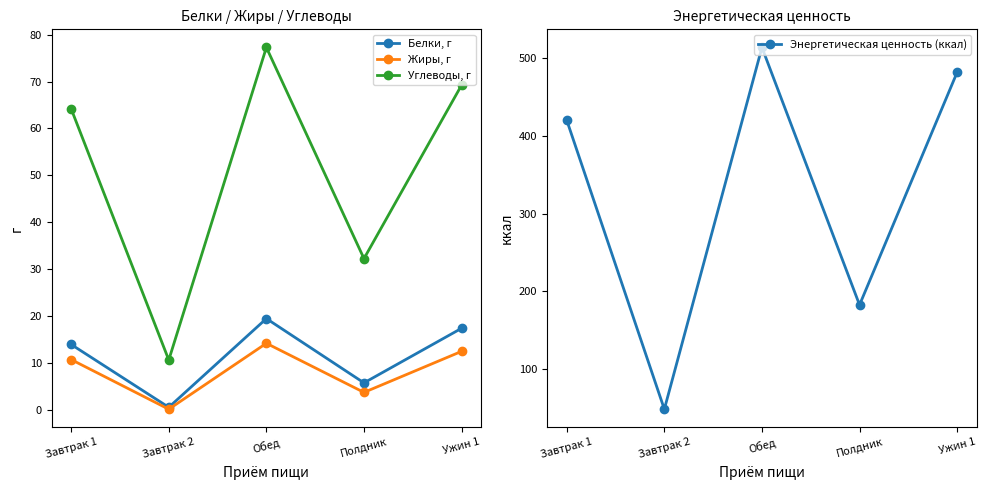

Which label corresponds to the smallest value in the chart?

Завтрак 2